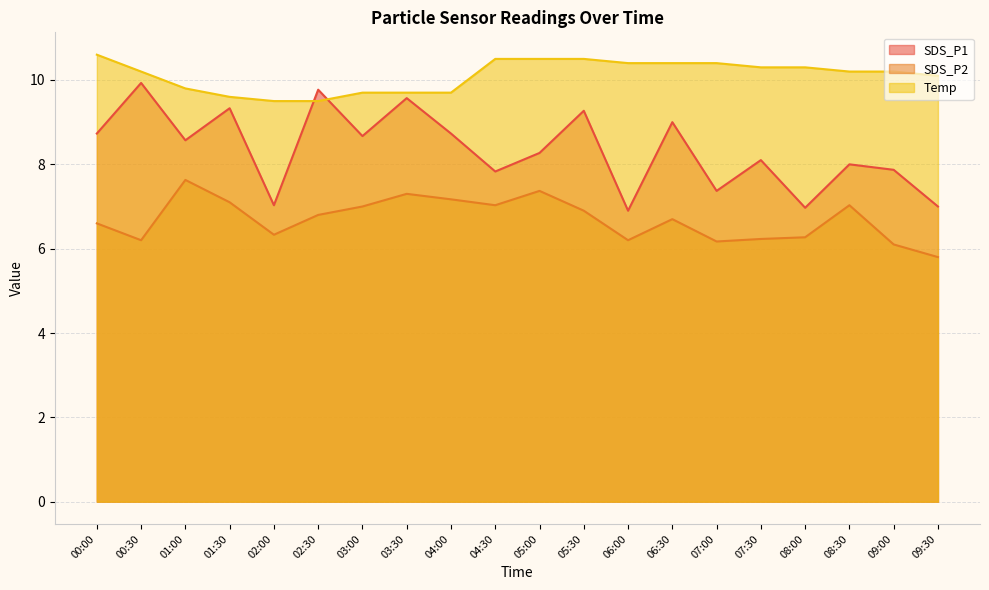

True or false: Temp and SDS_P2 intersect in this chart.

False